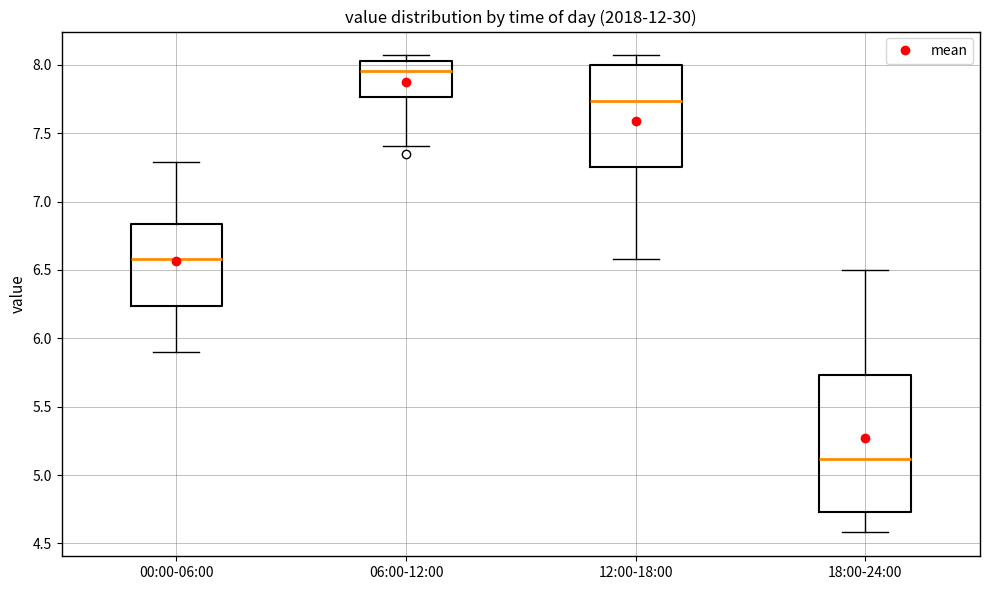

Reading left to right, read every box against the y-axis: the position of its median line, the range the box covers, and the ends of its whiskers. The values are not printed on the chart, so give them approximately, as read against the axis.

00:00-06:00: median 6.60, box 6.25 to 6.85, whiskers 5.90 to 7.30
06:00-12:00: median 7.95, box 7.75 to 8.05, whiskers 7.40 to 8.05 (just above the box's upper edge)
12:00-18:00: median 7.75, box 7.25 to 8.00, whiskers 6.60 to 8.05
18:00-24:00: median 5.10, box 4.75 to 5.75, whiskers 4.60 to 6.50